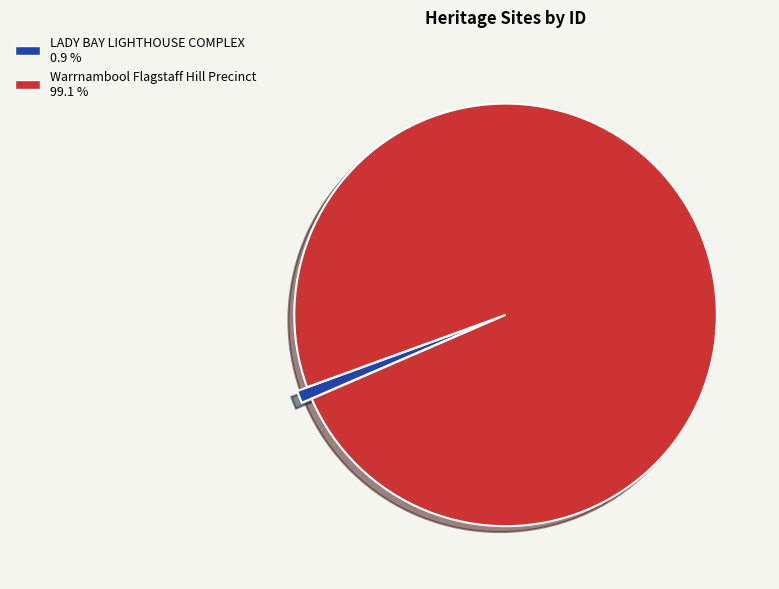

Rank the categories by value from lowest to highest.

LADY BAY LIGHTHOUSE COMPLEX, Warrnambool Flagstaff Hill Precinct